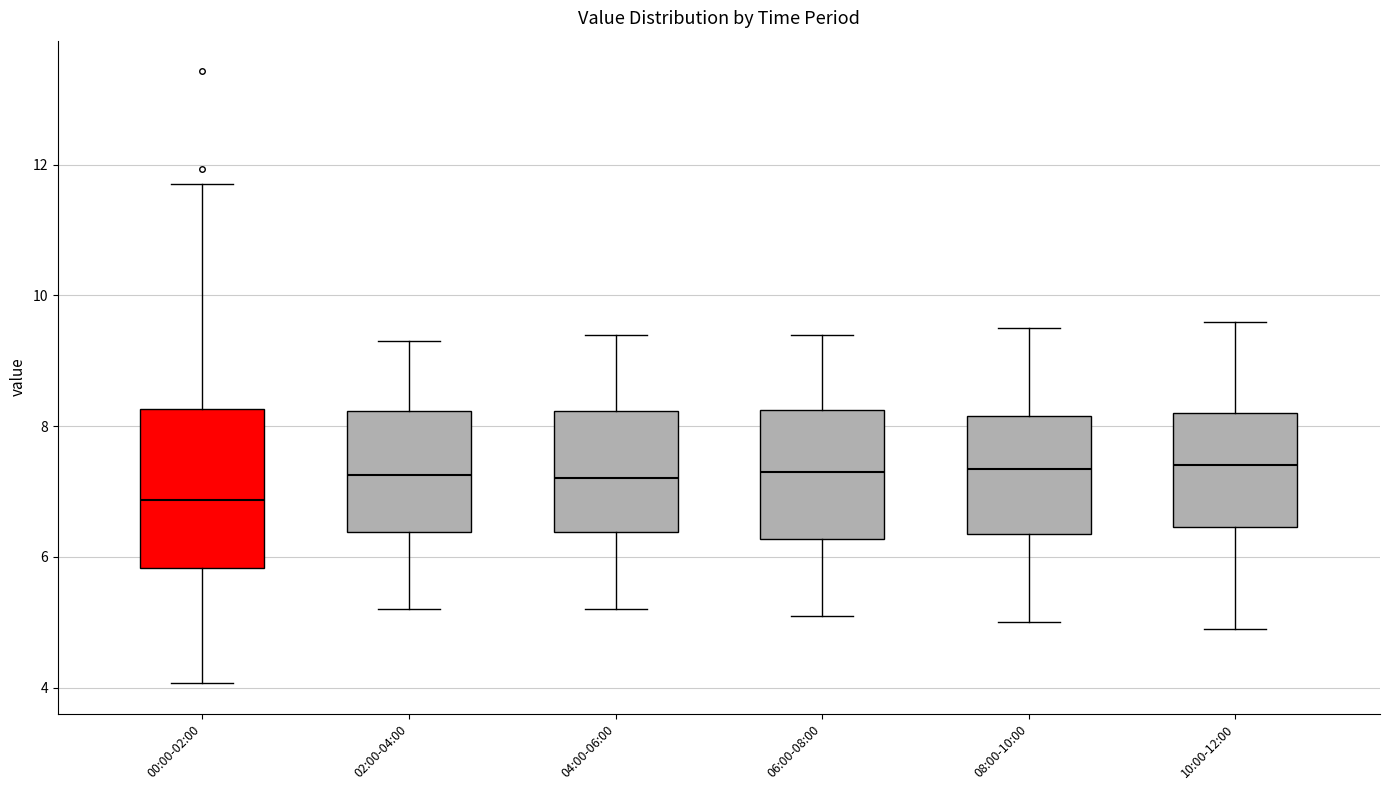

Reading left to right, read every box against the y-axis: the position of its median line, the range the box covers, and the ends of its whiskers. The values are not printed on the chart, so give them approximately, as read against the axis.

00:00-02:00: median 6.8, box 5.8 to 8.2, whiskers 4.0 to 11.8
02:00-04:00: median 7.2, box 6.4 to 8.2, whiskers 5.2 to 9.4
04:00-06:00: median 7.2, box 6.4 to 8.2, whiskers 5.2 to 9.4
06:00-08:00: median 7.4, box 6.2 to 8.2, whiskers 5.2 to 9.4
08:00-10:00: median 7.4, box 6.4 to 8.2, whiskers 5.0 to 9.6
10:00-12:00: median 7.4, box 6.4 to 8.2, whiskers 5.0 to 9.6